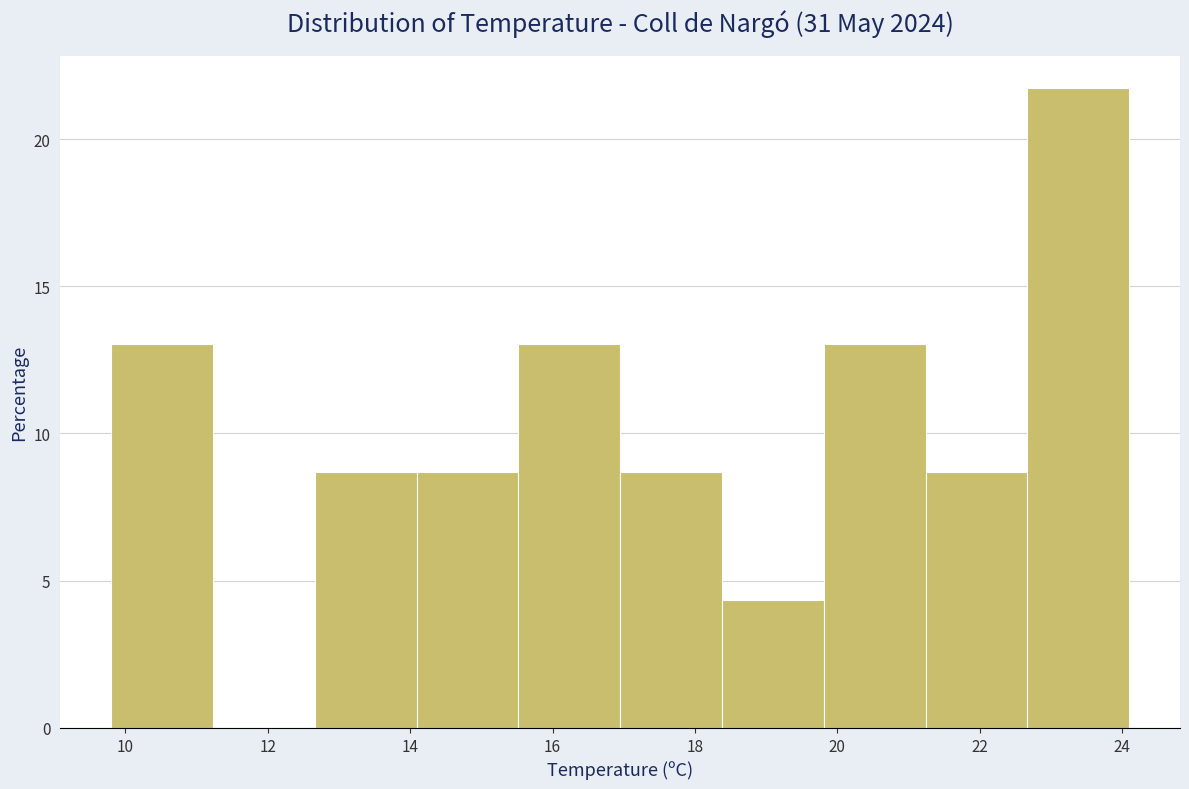

How tall is the bar that spans 12.6 to 14.0 on the x-axis? Neither the bar edges nor the heights are printed on the chart, so give them approximately, as read against the axes.

8.5